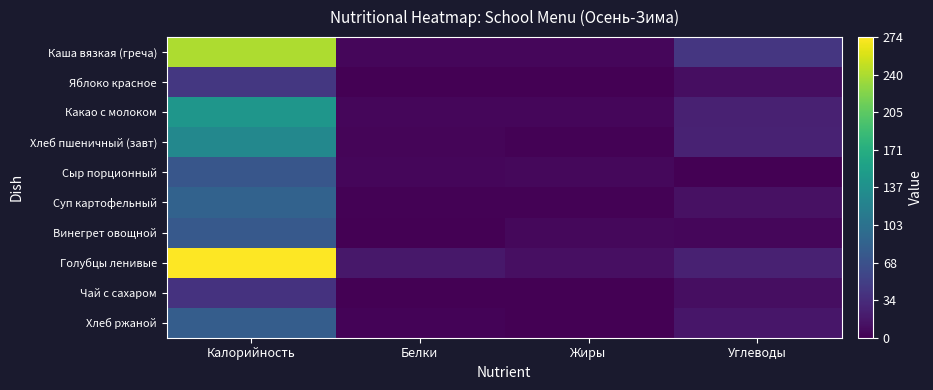

Which series has the widest spread of values?

Голубцы ленивые